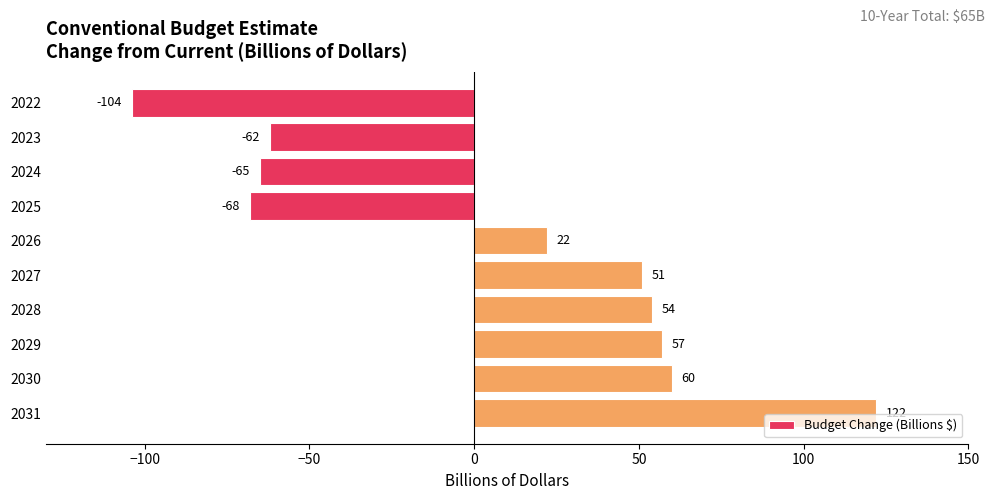

What value does the data have at 2022, to the nearest 10?

-100